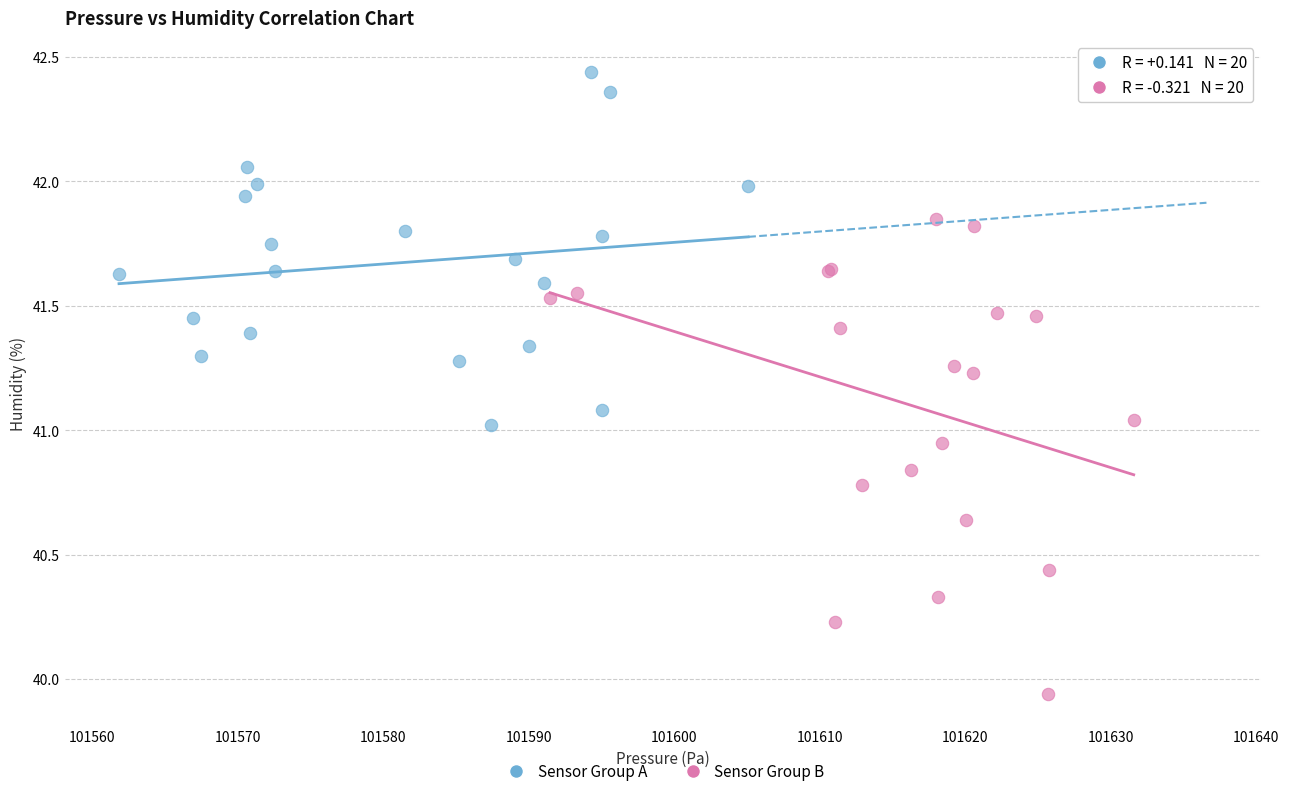

Which series contains the highest Y value?

Sensor Group A